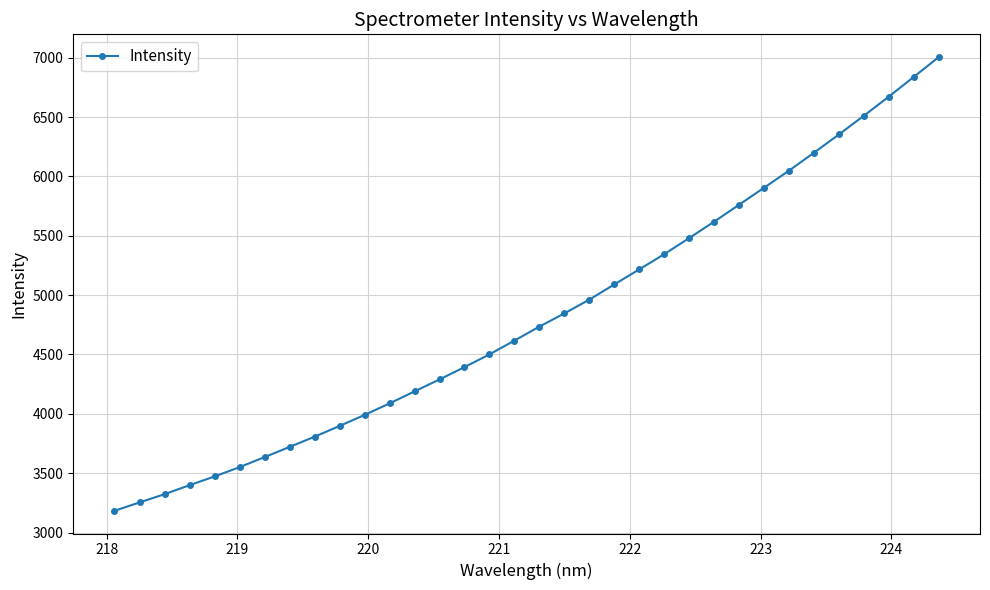

What is the value of the 29th point from the left?

6200.0